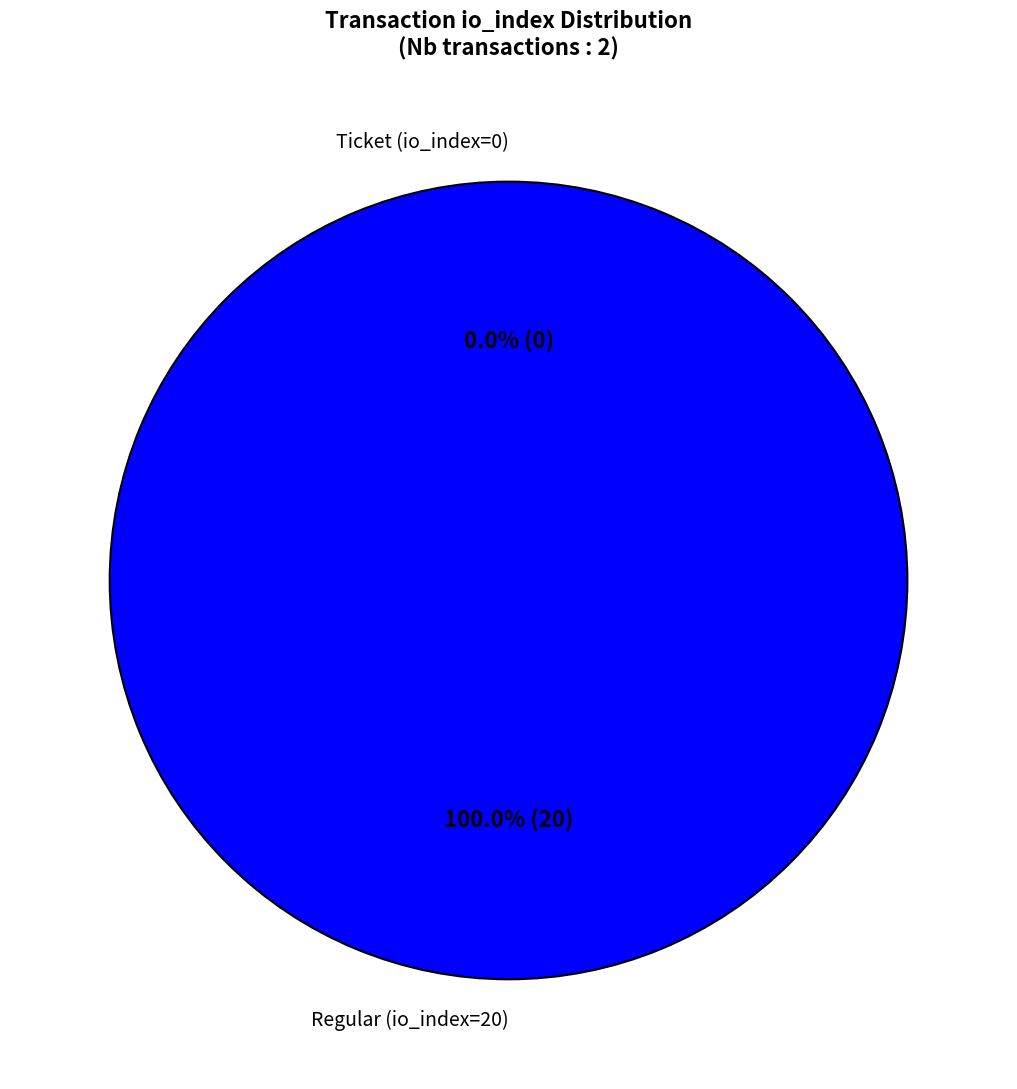

How many segments does this pie chart have?

2